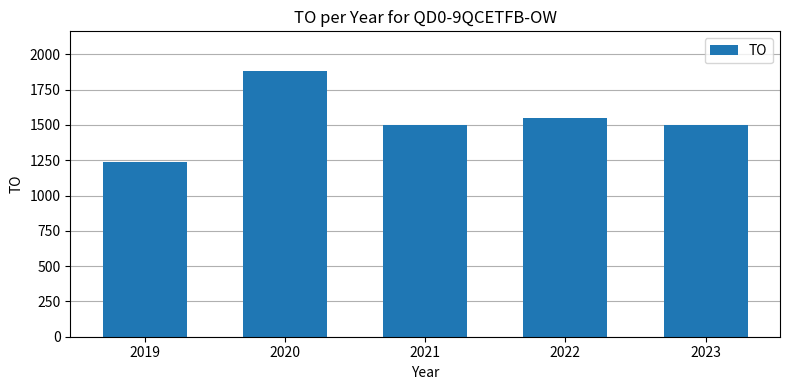

What is the change in value from 2019 to 2021?

+258